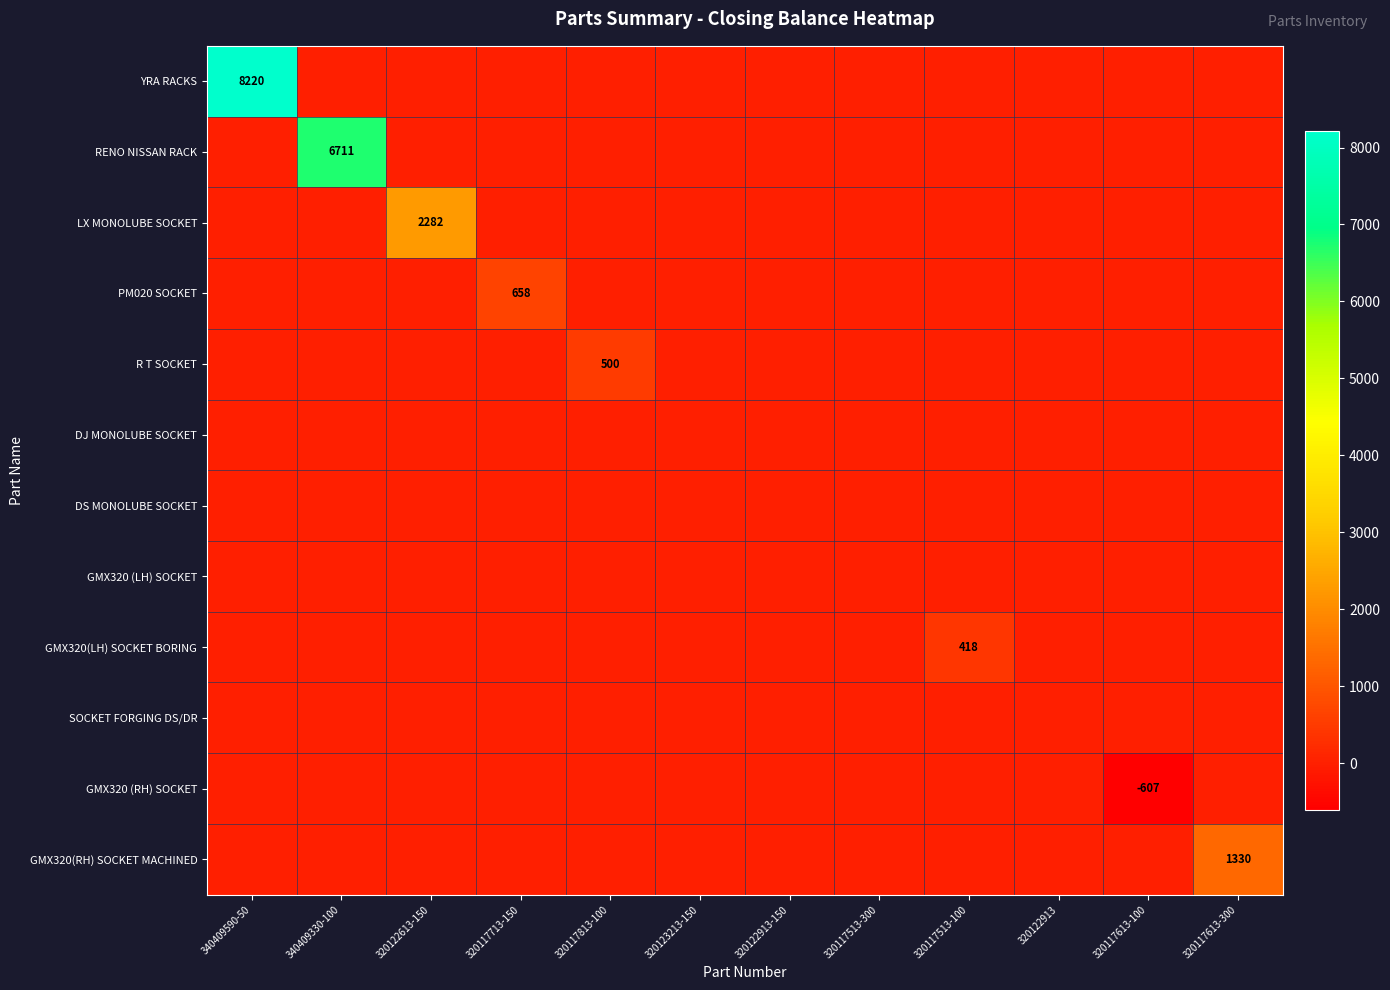

Is it true that LX MONOLUBE SOCKET equals 1460 at 320122613-150?

False